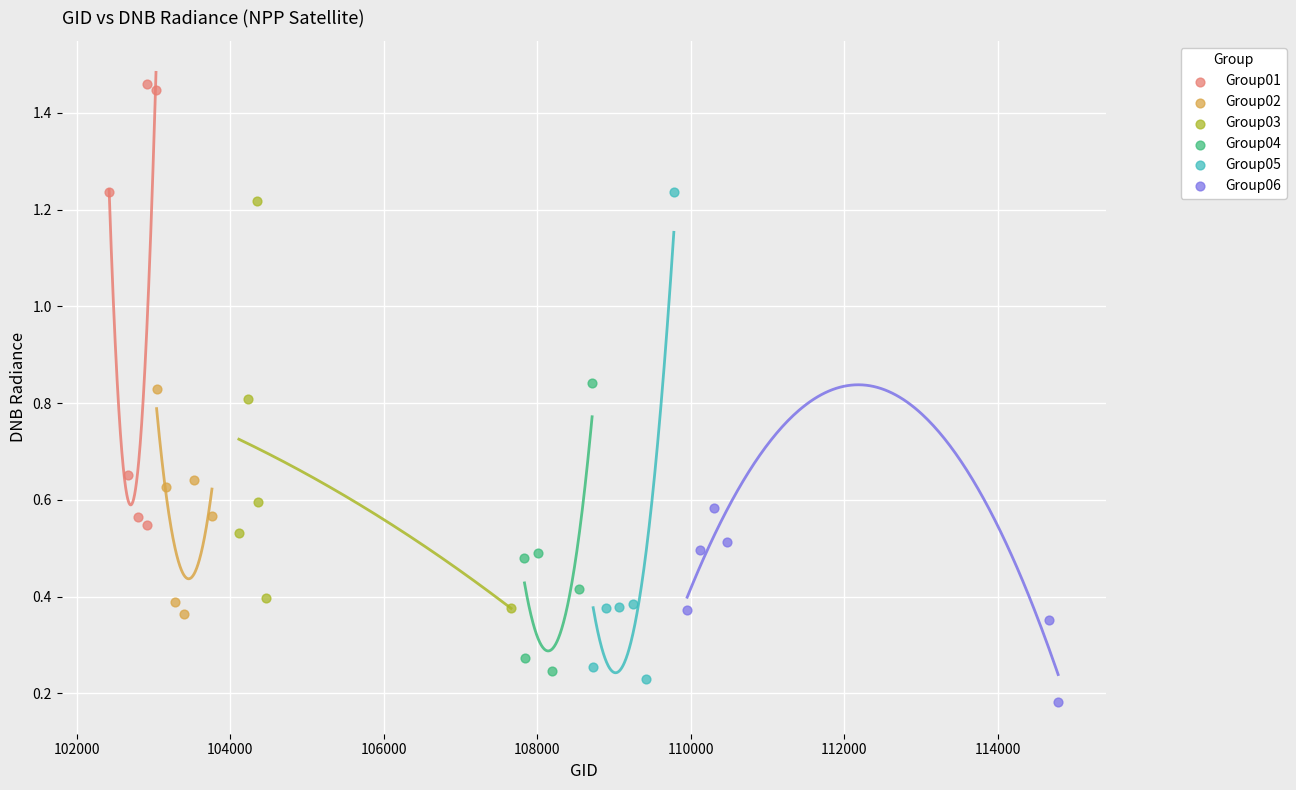

Which series reaches the maximum Y coordinate?

Group01